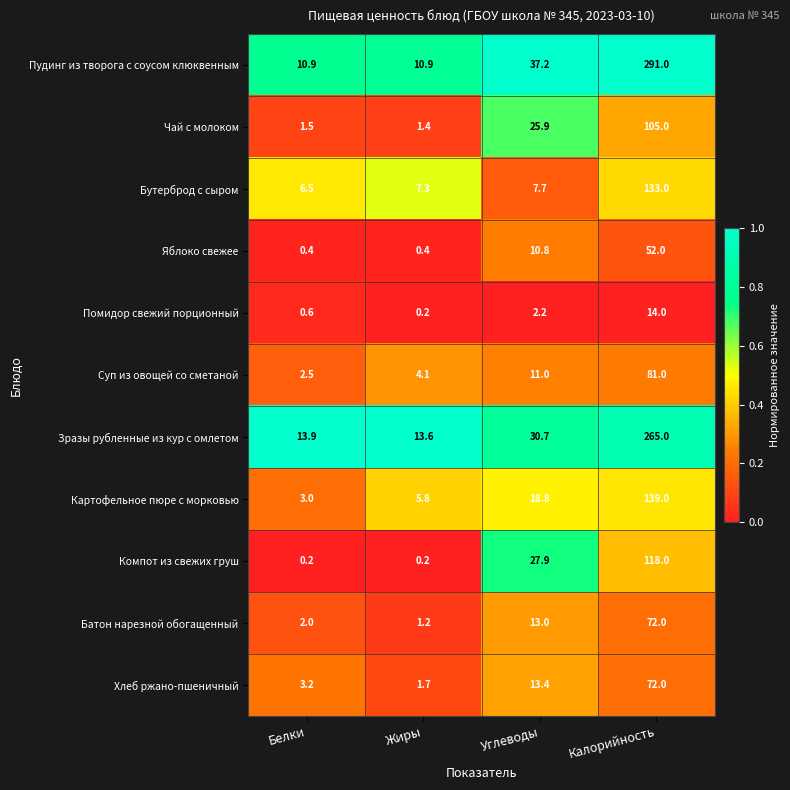

The value of Зразы рубленные из кур с омлетом at Углеводы is 50.2. True or false?

False